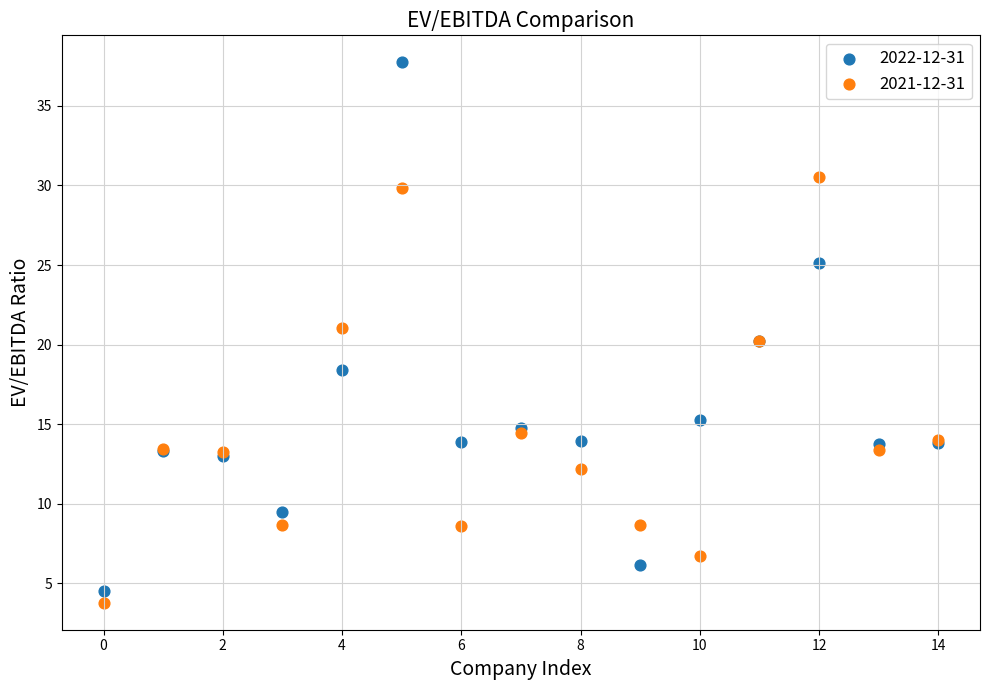

Which series has the largest Y range (max minus min)?

2022-12-31